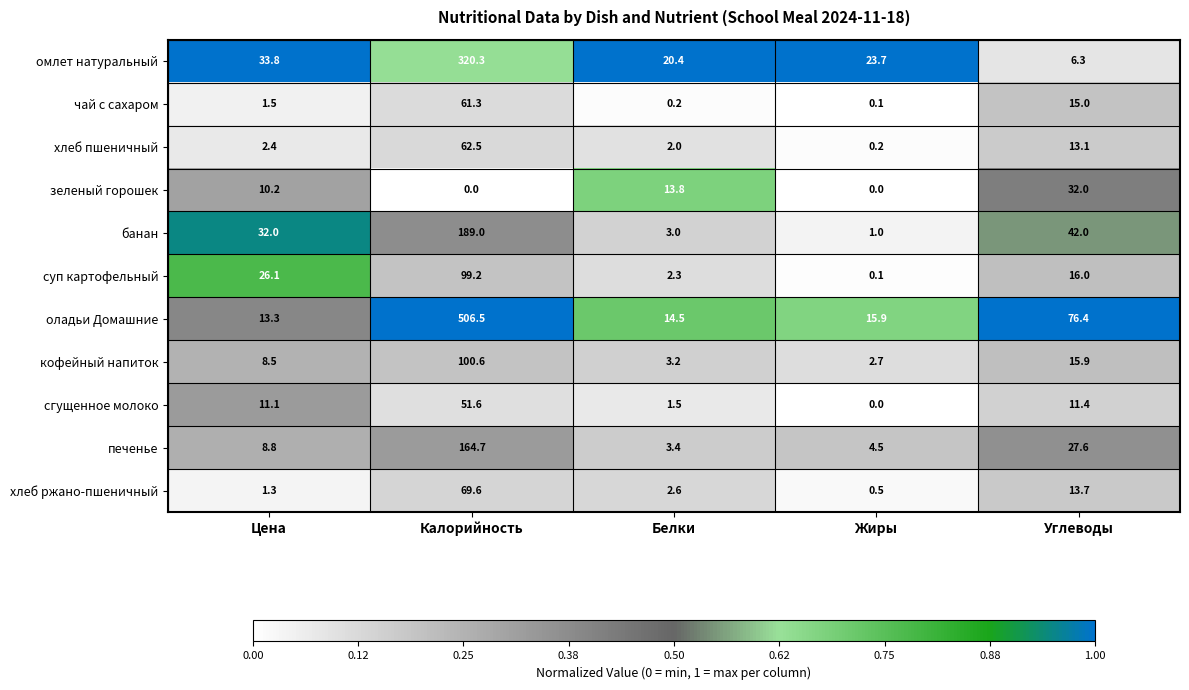

The value of хлеб ржано-пшеничный at Углеводы is 13.7. True or false?

True